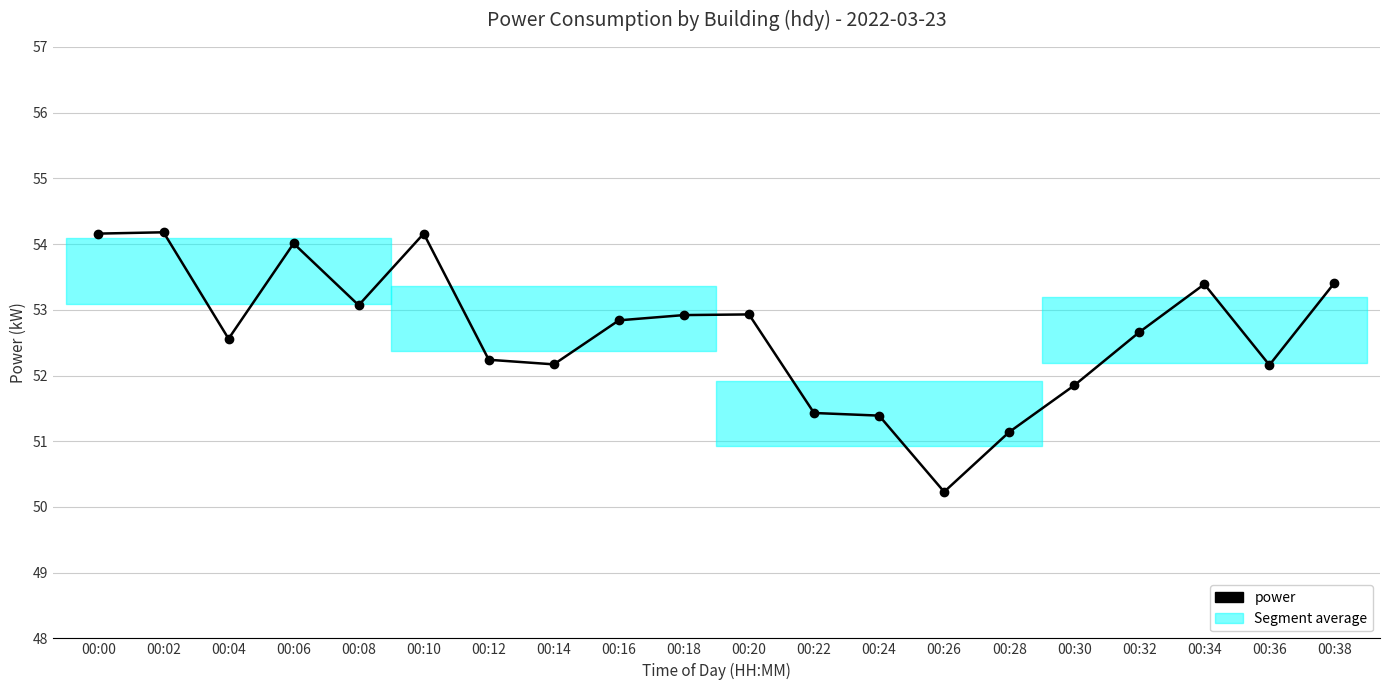

Is it true that the value at 00:02 is 54.2?

True